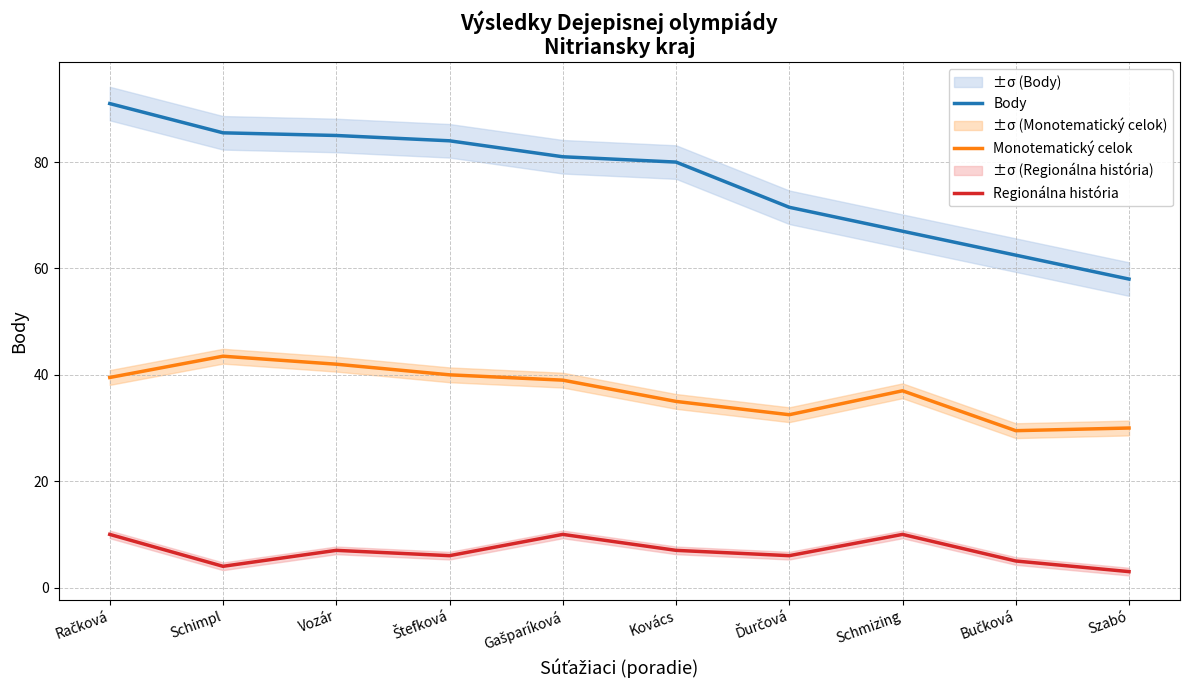

Which label corresponds to the largest value in the chart?

Račková